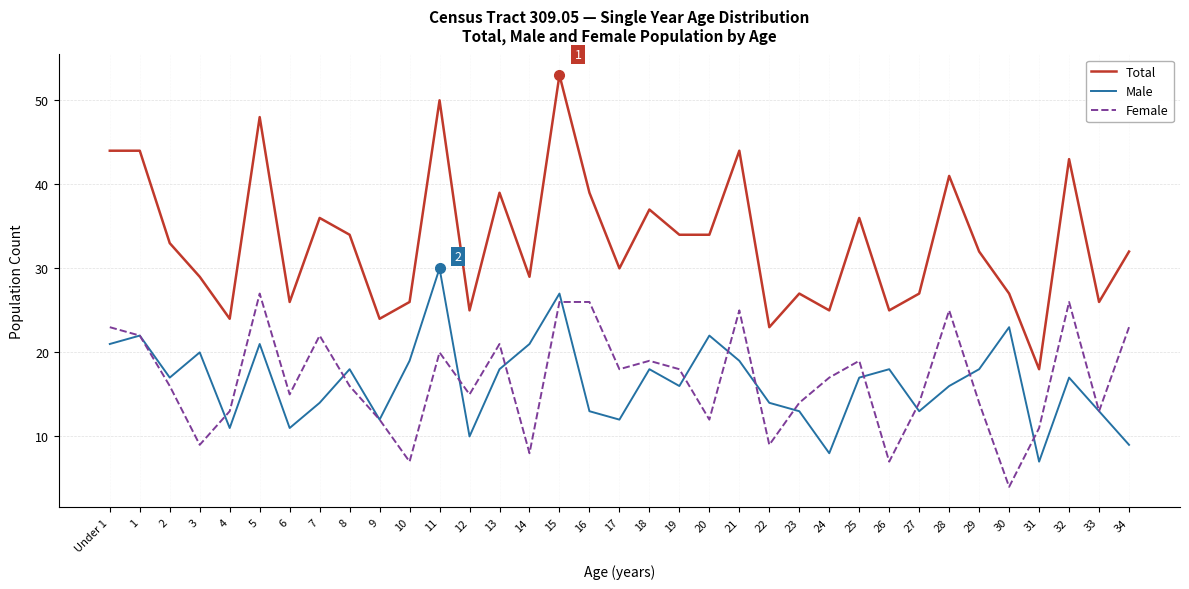

Is it true that Total equals 32 at 34?

True